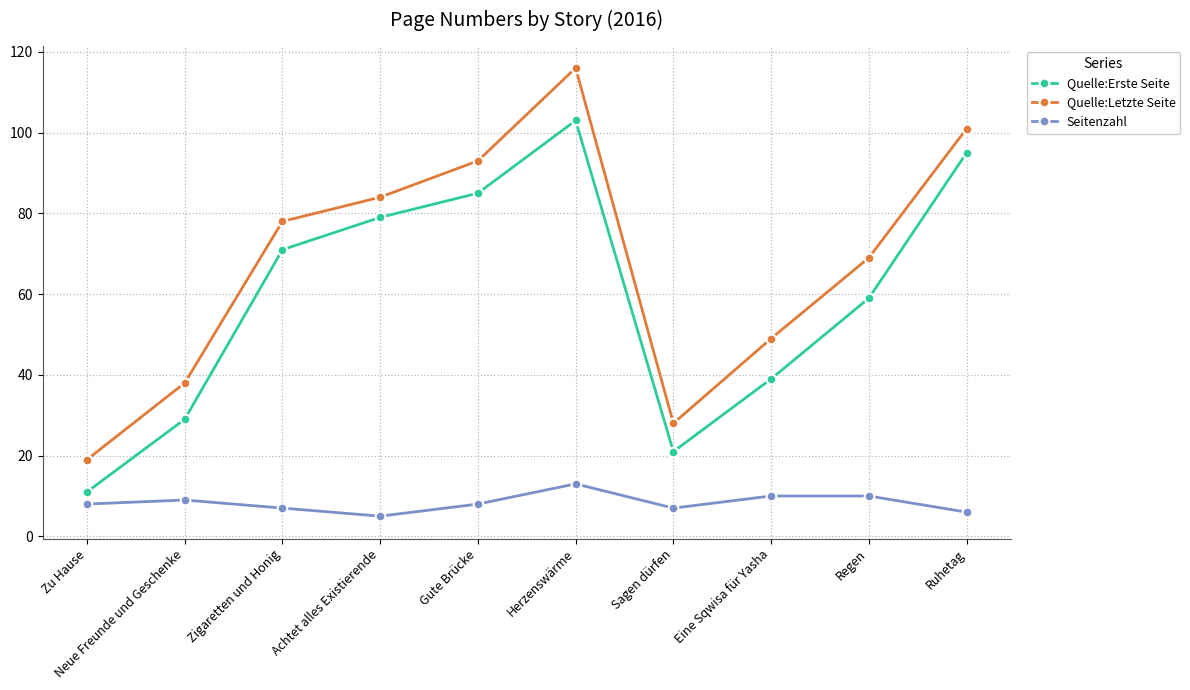

At which label does Quelle:Erste Seite reach its peak?

Herzenswärme